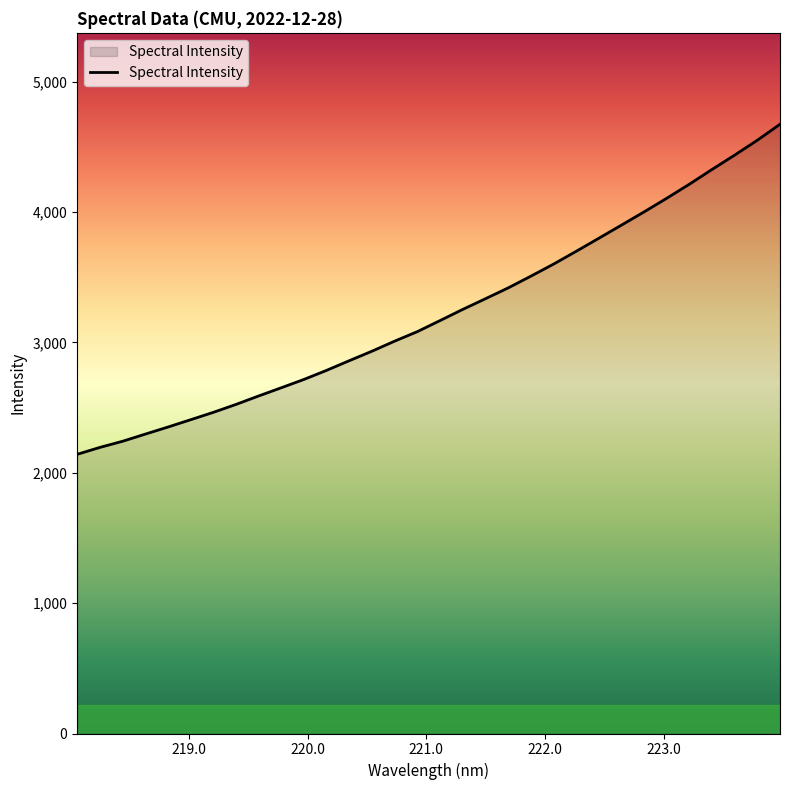

What is the difference between the maximum and minimum values?

2531.4